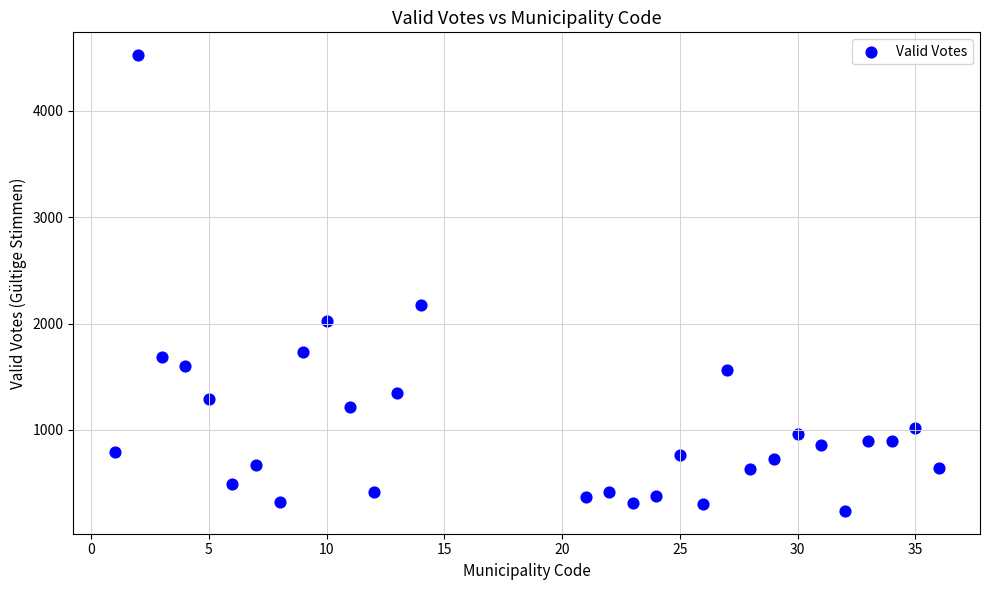

What is the range of Y values (max minus min)?

4285